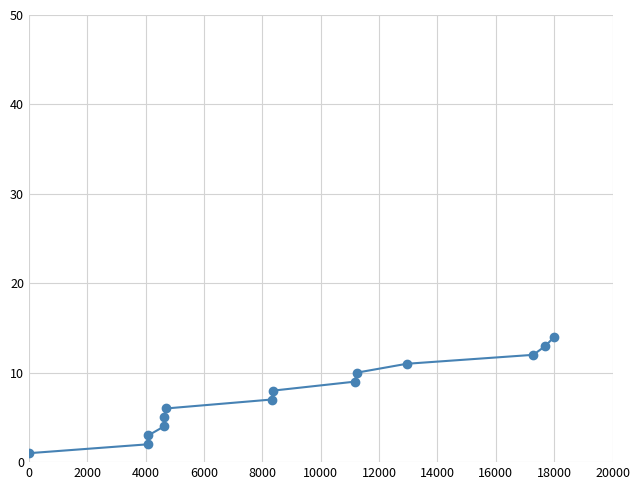

The value at 18000 is 7. True or false?

False